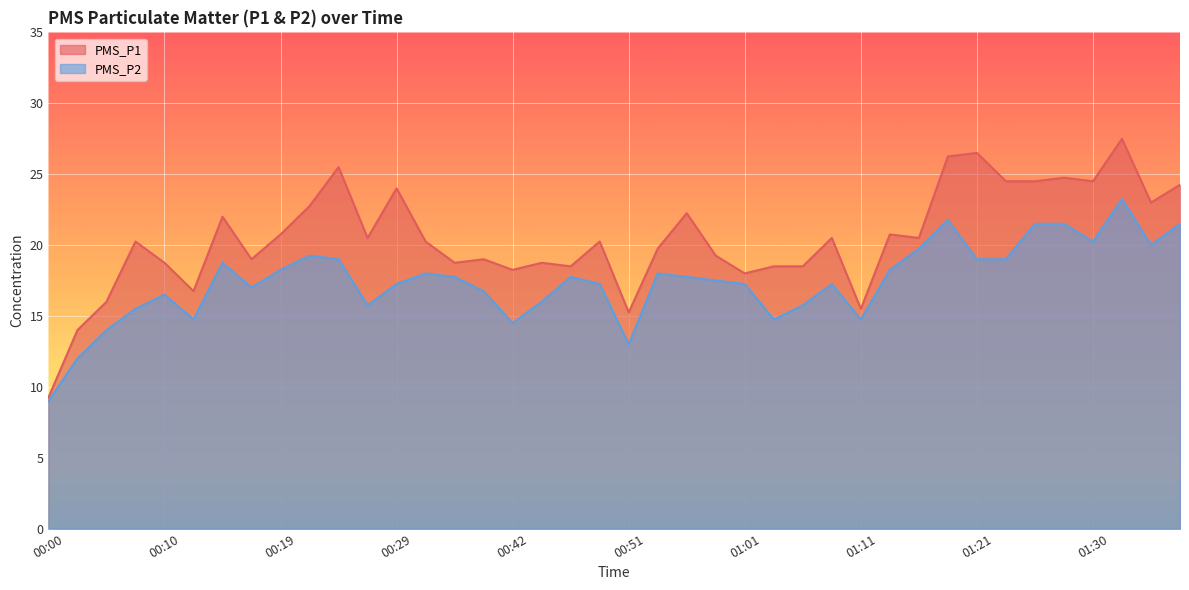

At which label is PMS_P2 closest to 16?

00:44